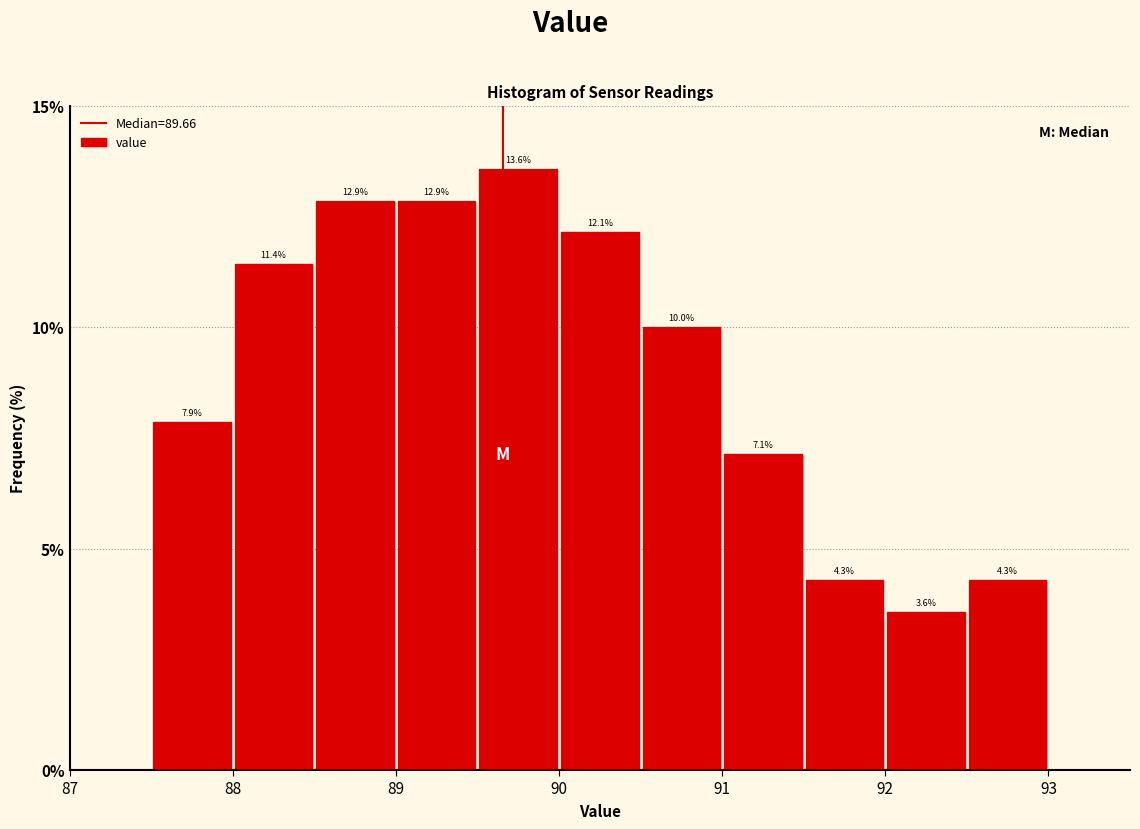

Which range on the x-axis has the tallest bar?

89.5 to 90.0